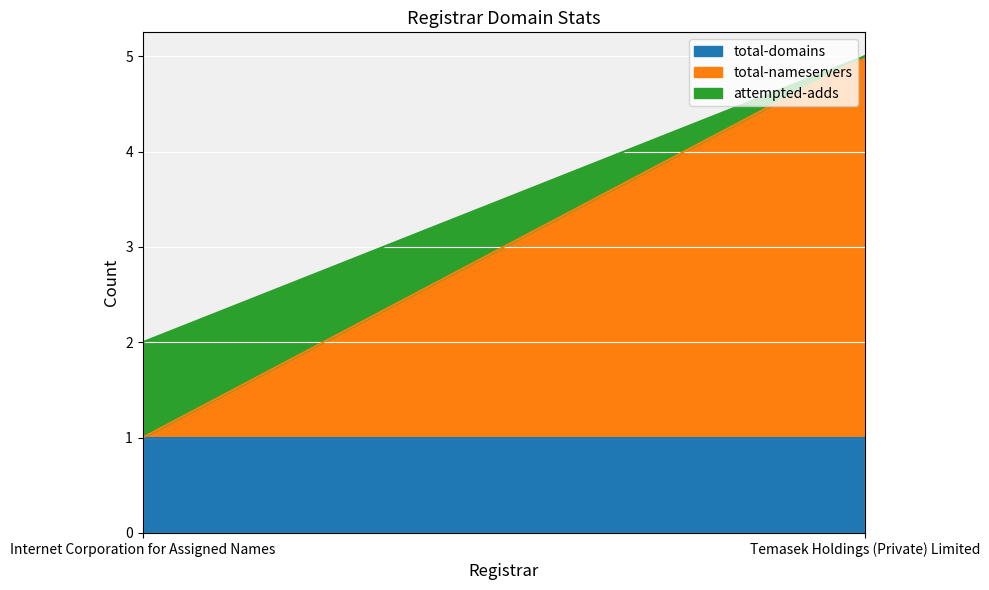

At how many categories does at least one series exceed 1?

1